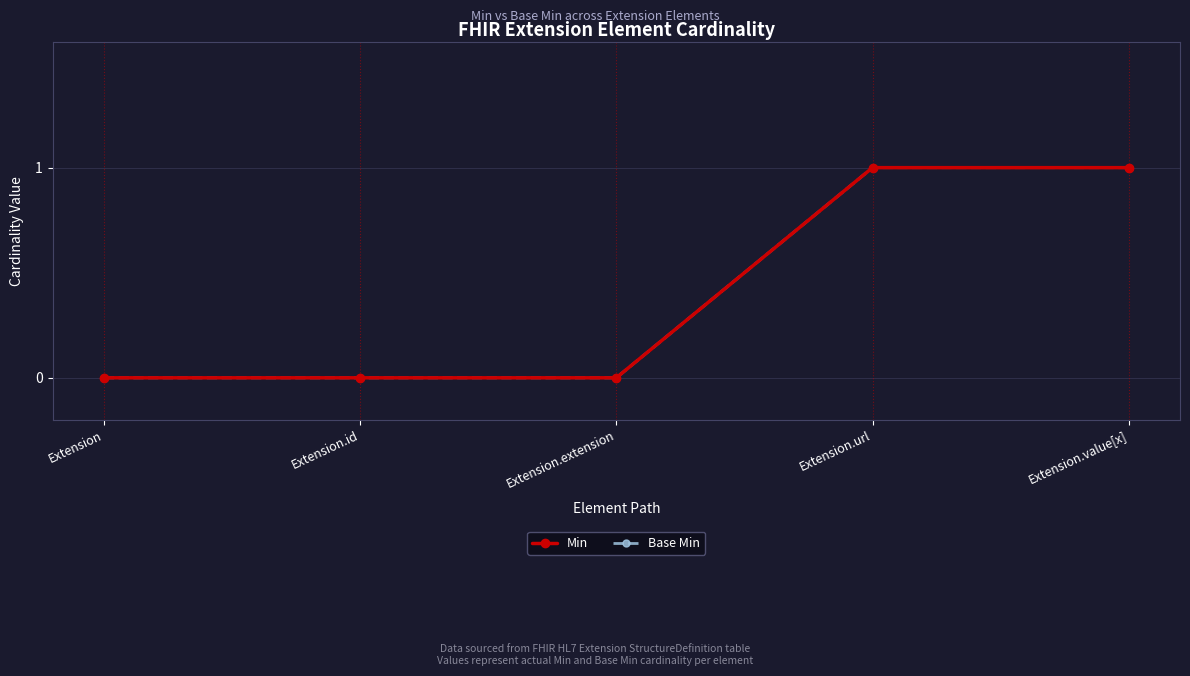

What is the approximate value of Base Min at Extension.url?

1